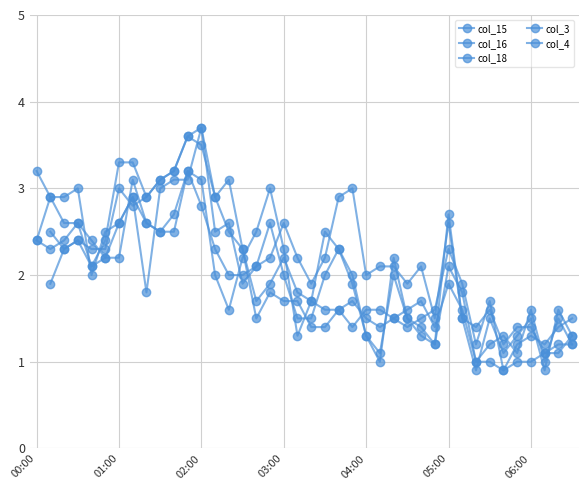

Which series ends up on top after the final intersection of col_15 and col_4?

col_15